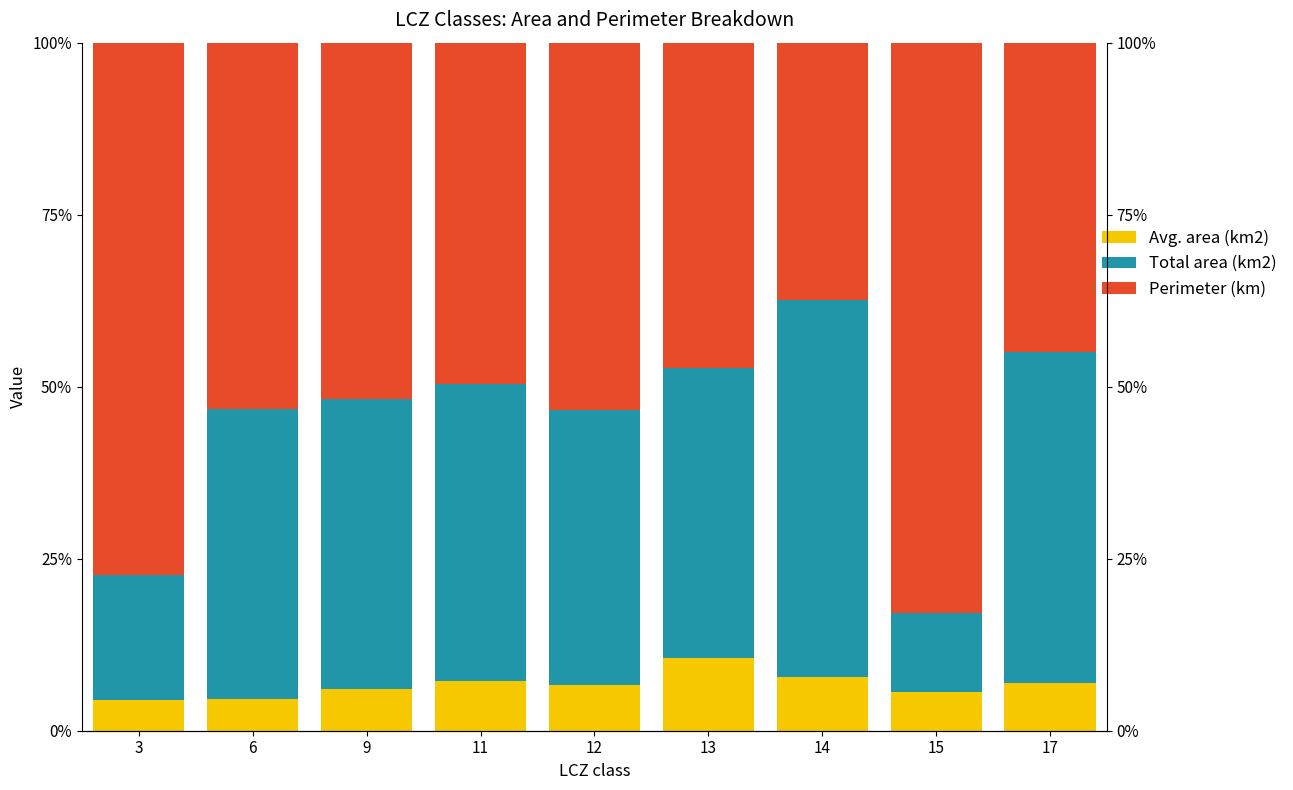

Reading right to left, transcribe all the data shown in this chart.

Avg. area (km2): 17=6.9	15=5.7	14=7.8	13=10.5	12=6.7	11=7.2	9=6.0	6=4.7	3=4.5
Total area (km2): 17=48.1	15=11.4	14=54.8	13=42.2	12=39.9	11=43.2	9=42.2	6=42.1	3=18.1
Perimeter (km): 17=45.0	15=82.9	14=37.4	13=47.3	12=53.4	11=49.6	9=51.7	6=53.3	3=77.4